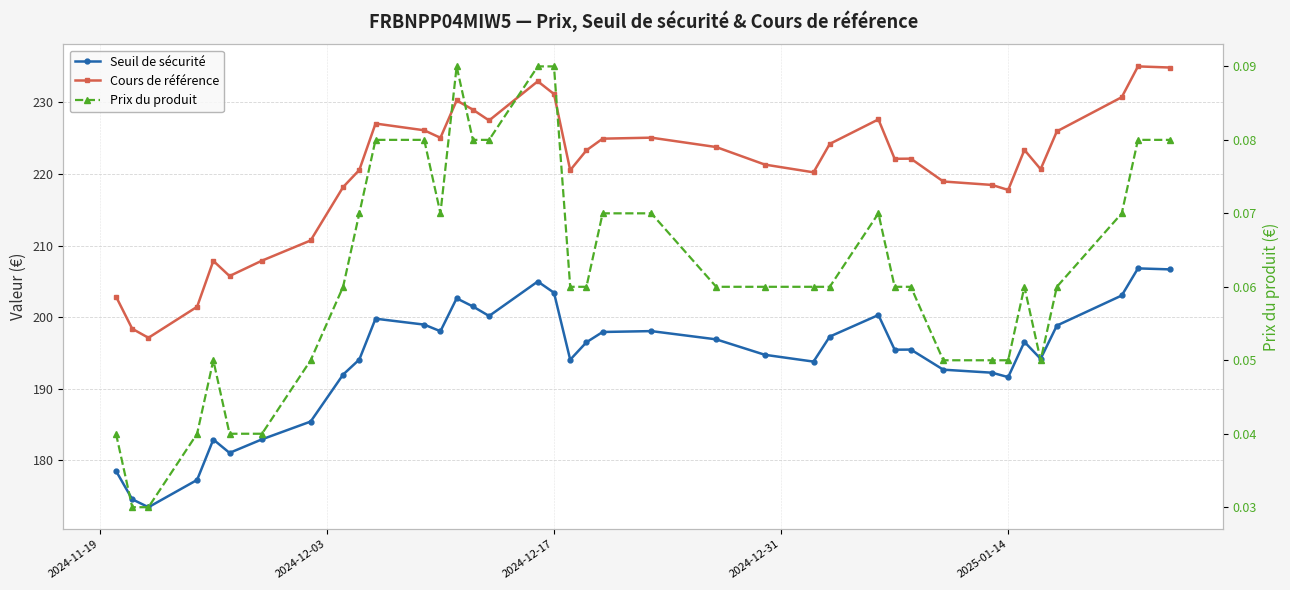

True or false: Cours de référence and Prix du produit cross at least once.

False